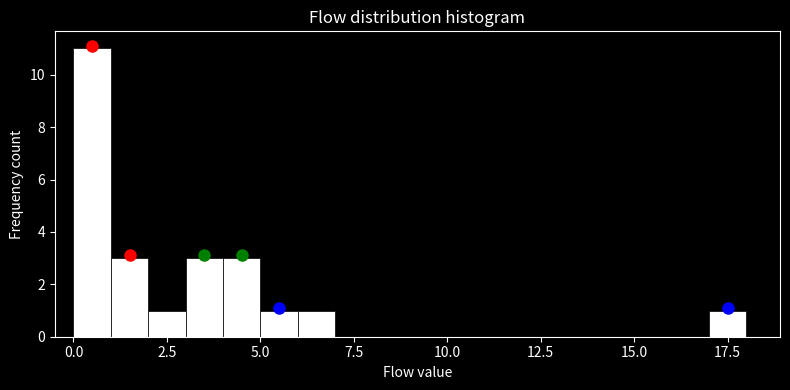

Read against the x-axis, roughly where is the centre of the tallest bar?

0.5